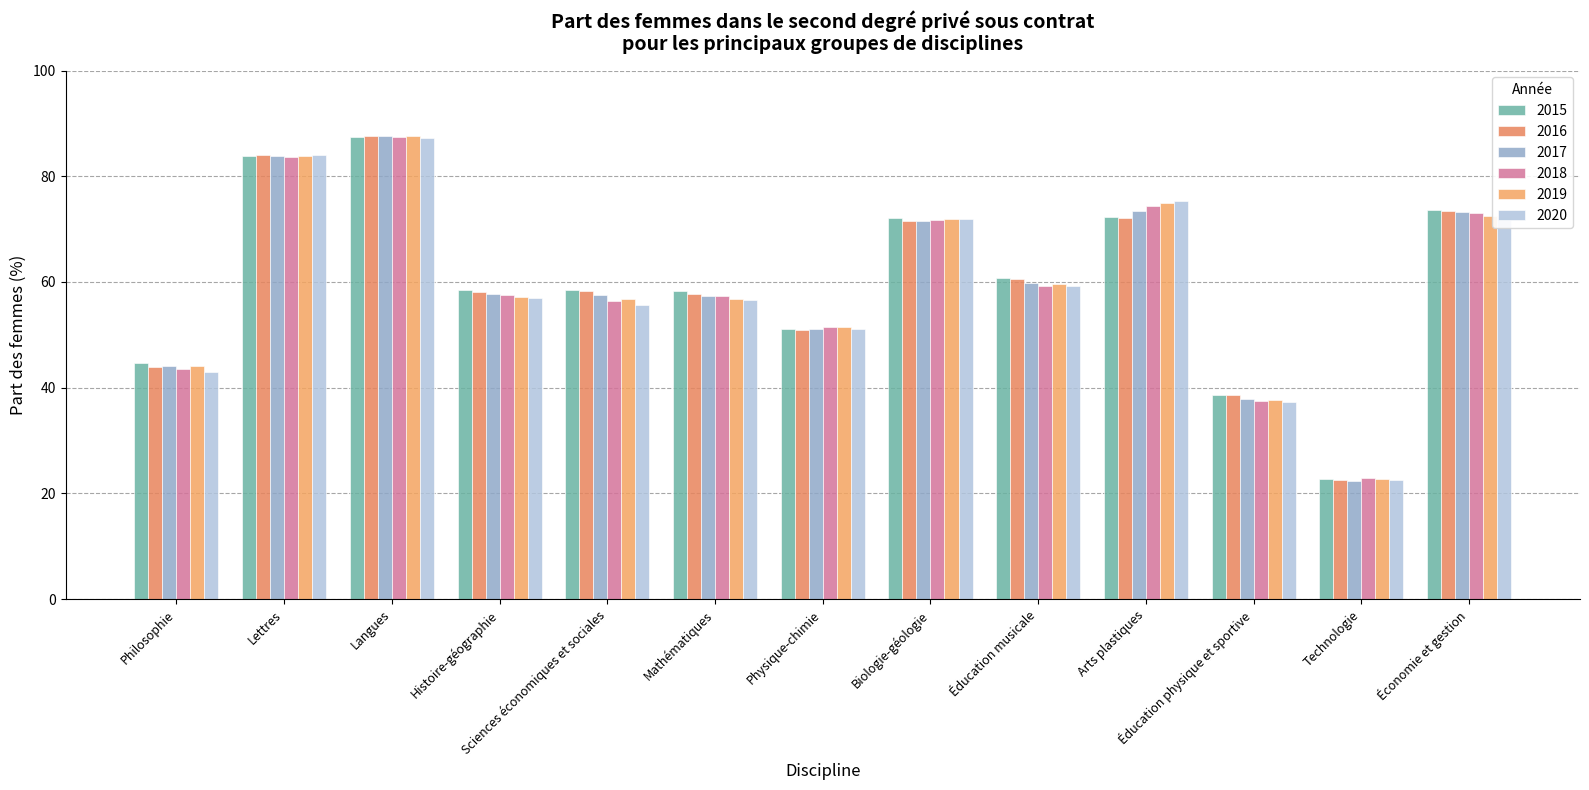

Count the number of categories in the chart.

13